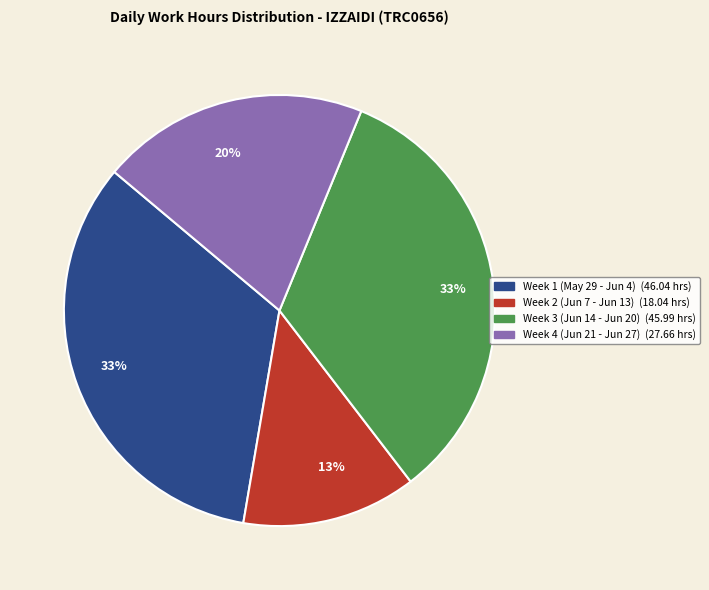

Does any single category account for the majority?

No